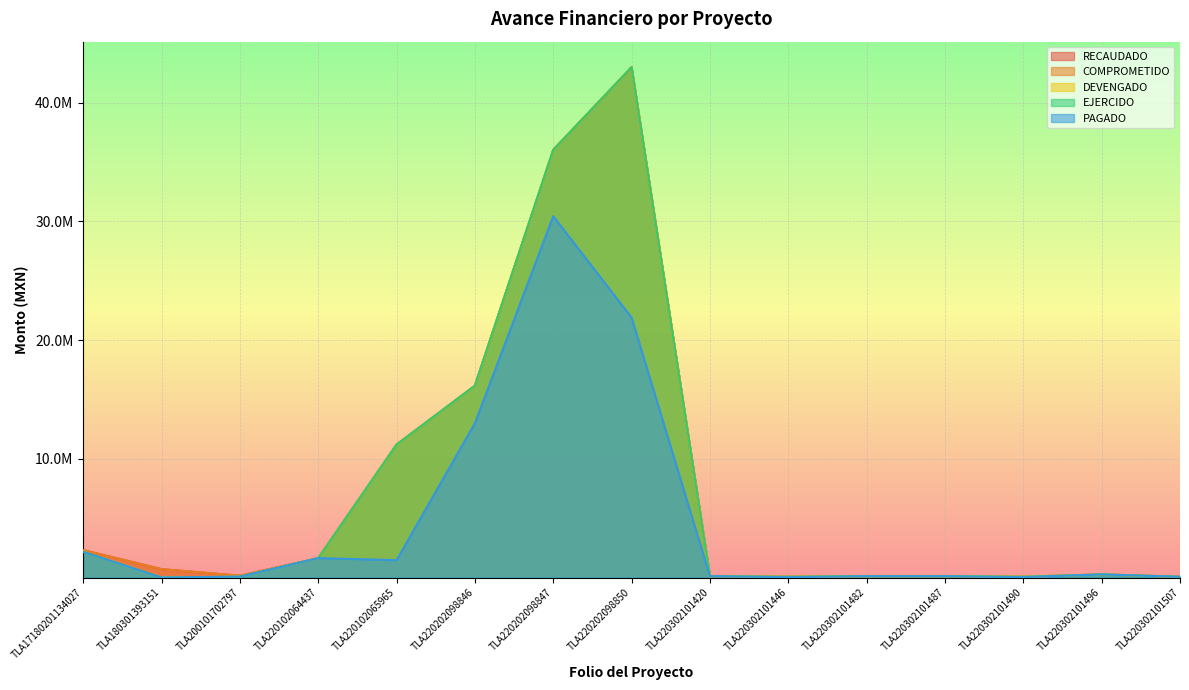

In DEVENGADO, how many points are lower than both neighbors (excluding endpoints)?

3